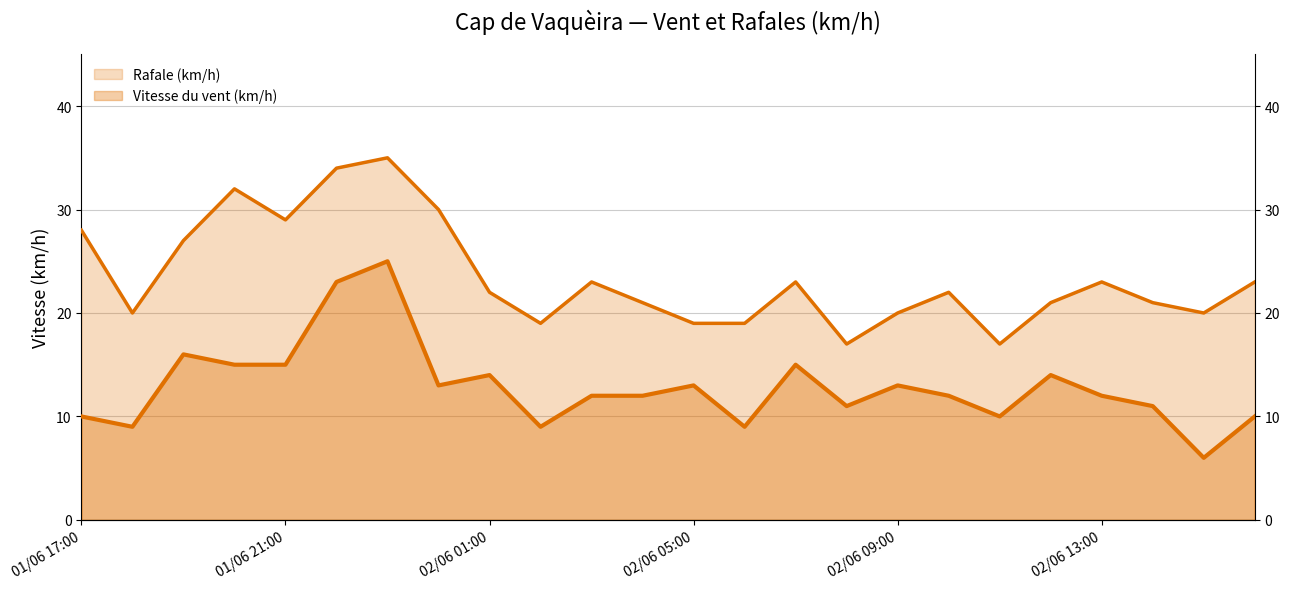

Does the chart display data point markers on the line(s)?

No